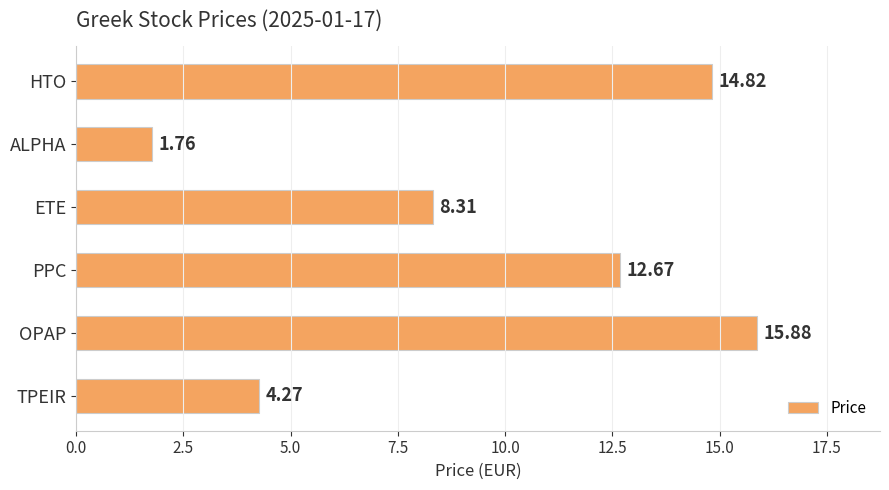

List the labels in order of value, smallest first.

ALPHA, TPEIR, ETE, PPC, HTO, OPAP